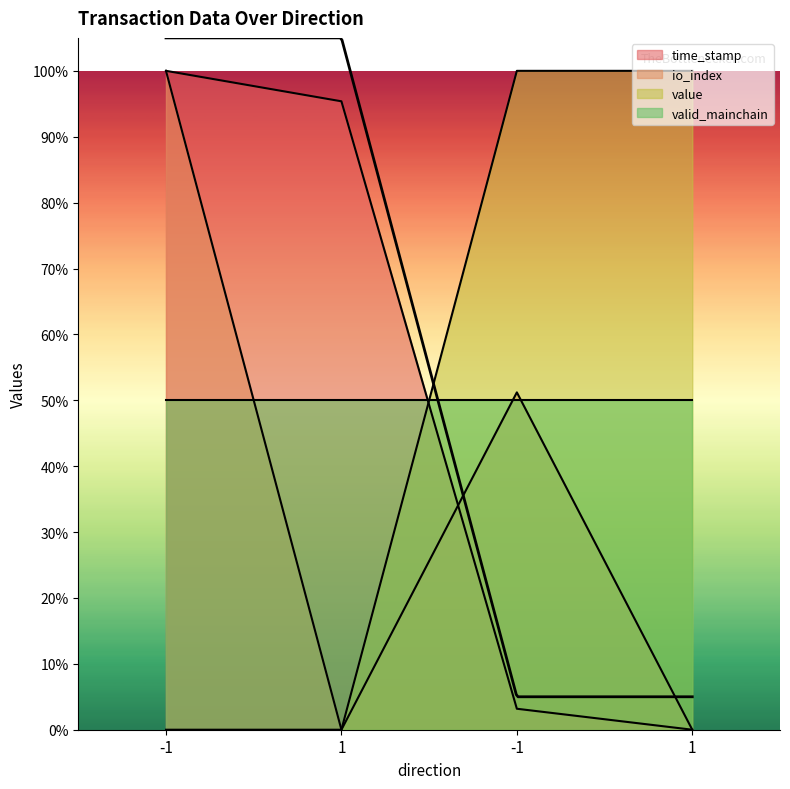

What is the label of the 2nd point from the right?

-1